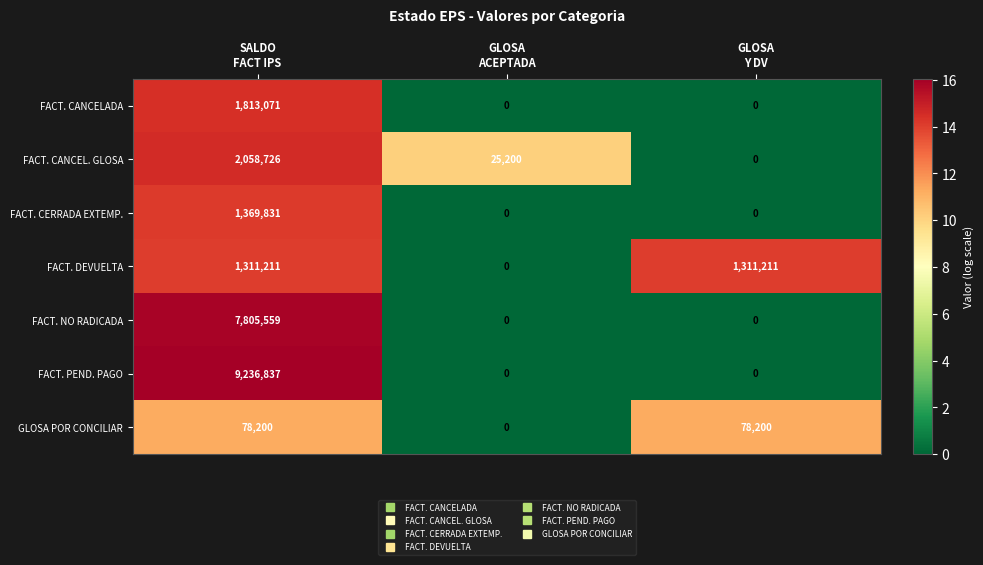

What is the average value of the GLOSA POR CONCILIAR series?

52133